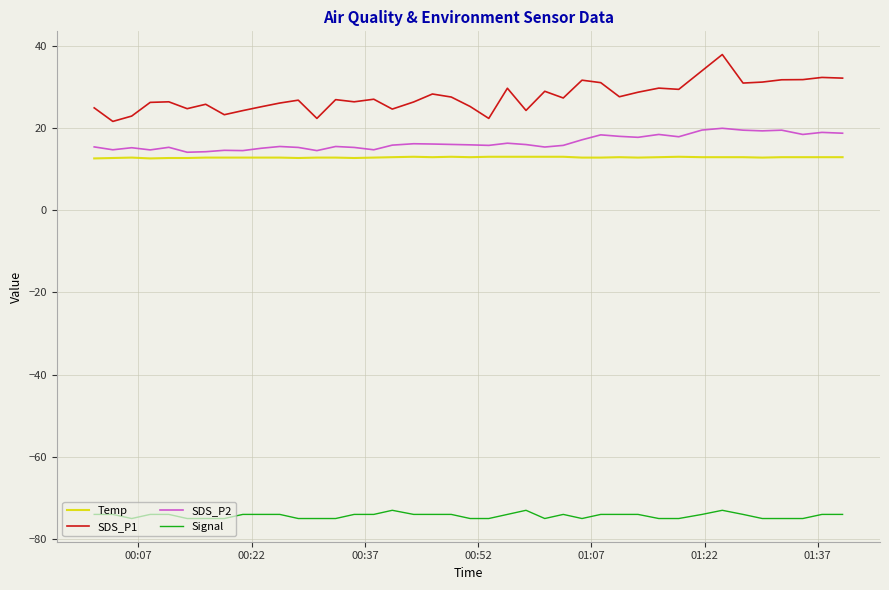

How many lines are shown in the chart?

4